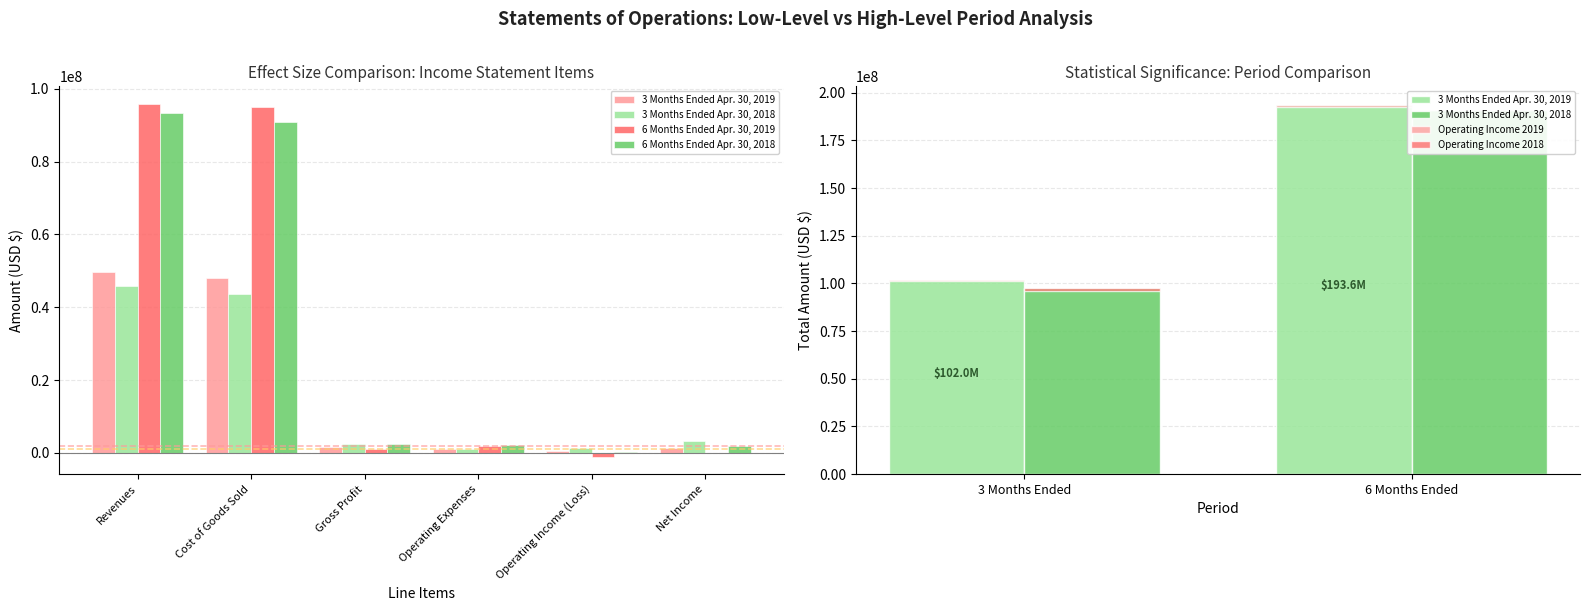

What is the spread (max minus min) of values at Gross Profit?

1453197